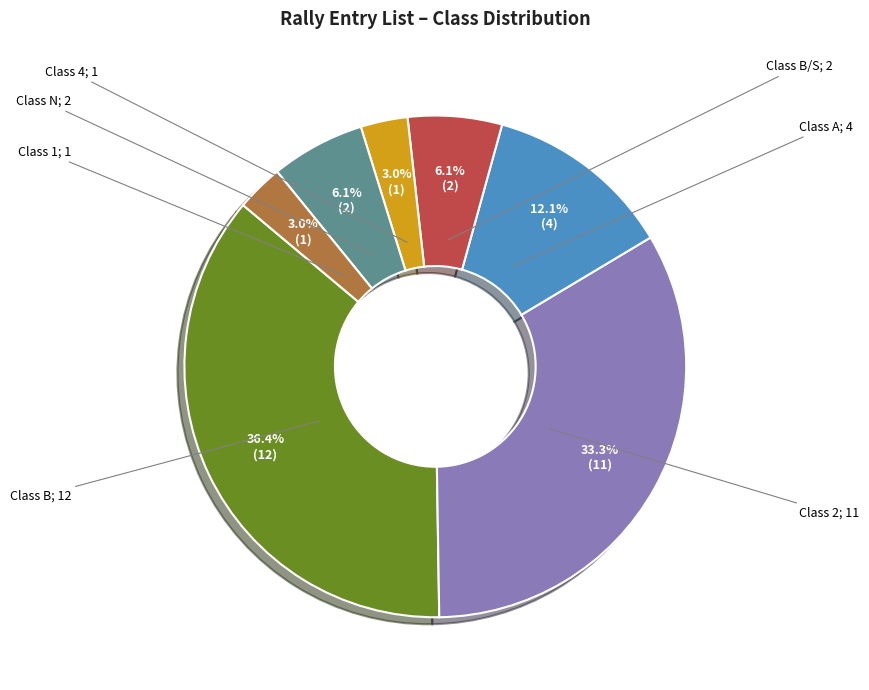

To the nearest percent, what is the average slice percentage?

14%